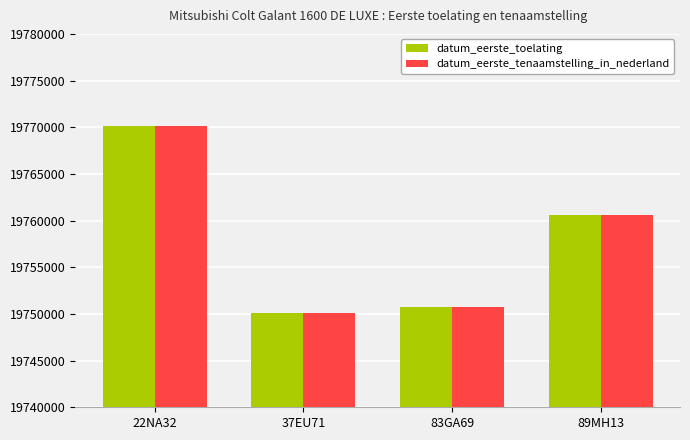

Is it true that datum_eerste_tenaamstelling_in_nederland equals 19770121 at 22NA32?

True